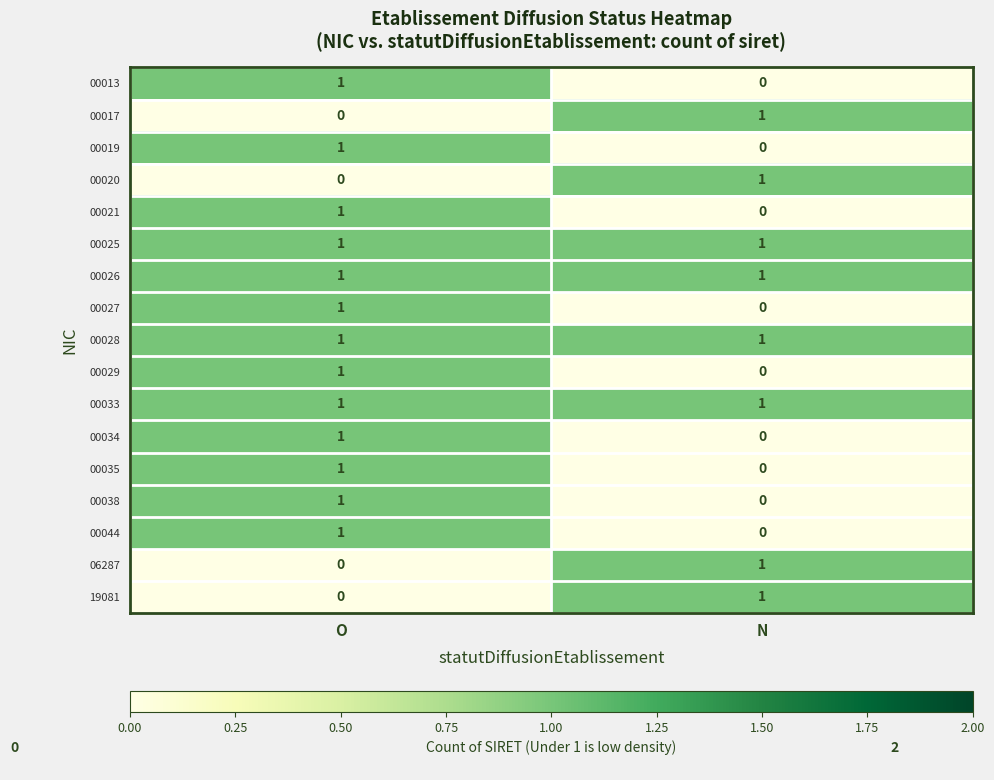

Is the value of 00029 at N greater than the value of 00026 at O?

No